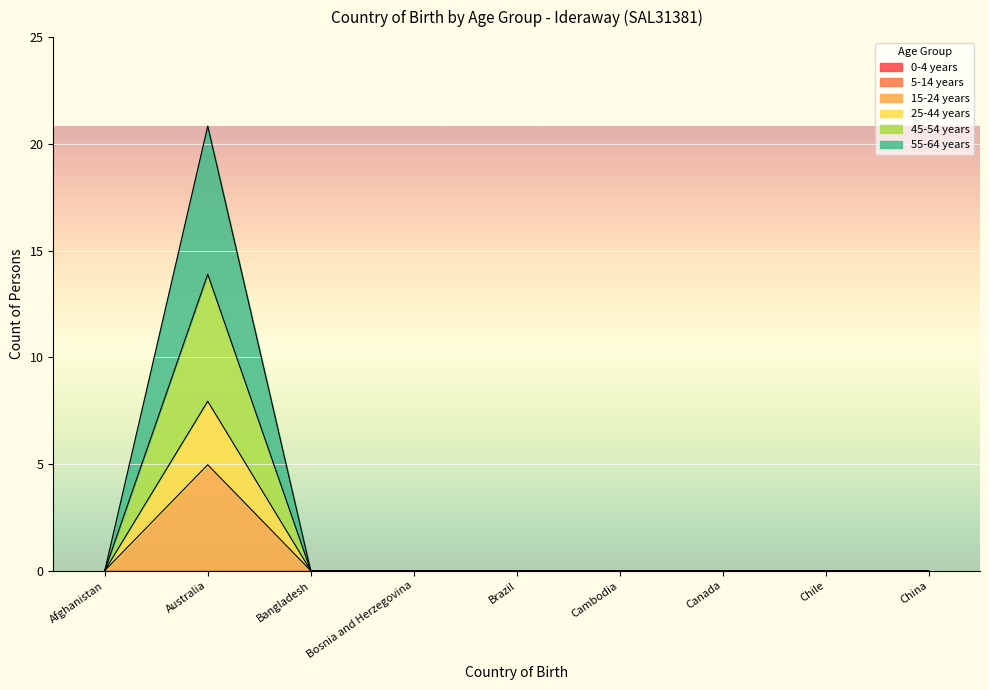

What is the greatest value displayed?

21